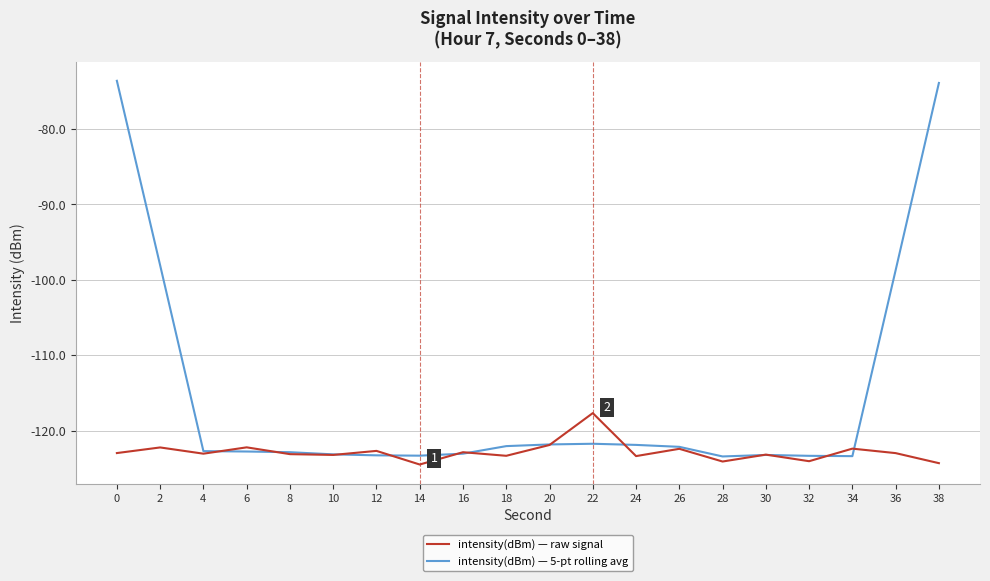

What is the average value of the intensity(dBm) — raw signal series?

-122.8